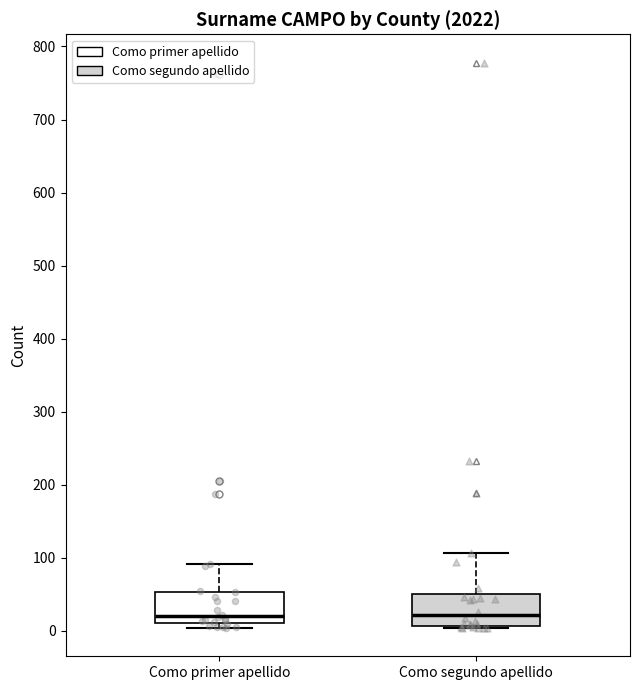

Where does the upper whisker of the box for Como segundo apellido end on the y-axis? The values are not printed on the chart, so give them approximately, as read against the axis.

110